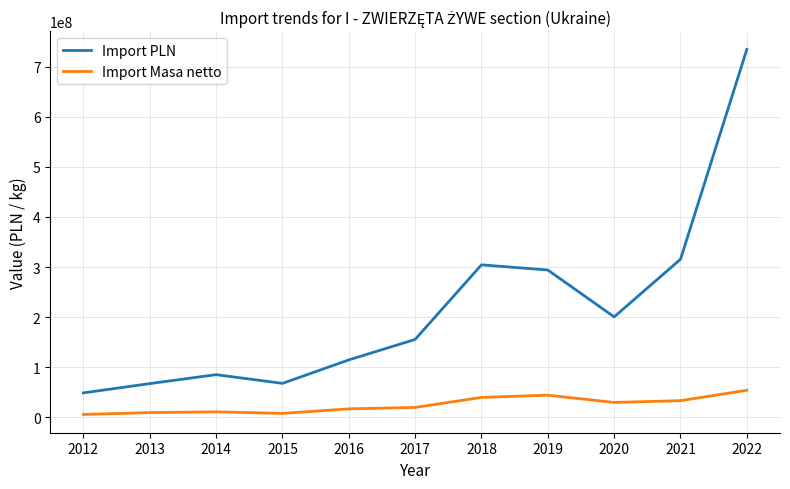

In Import PLN, how many points are higher than both neighbors (excluding endpoints)?

2